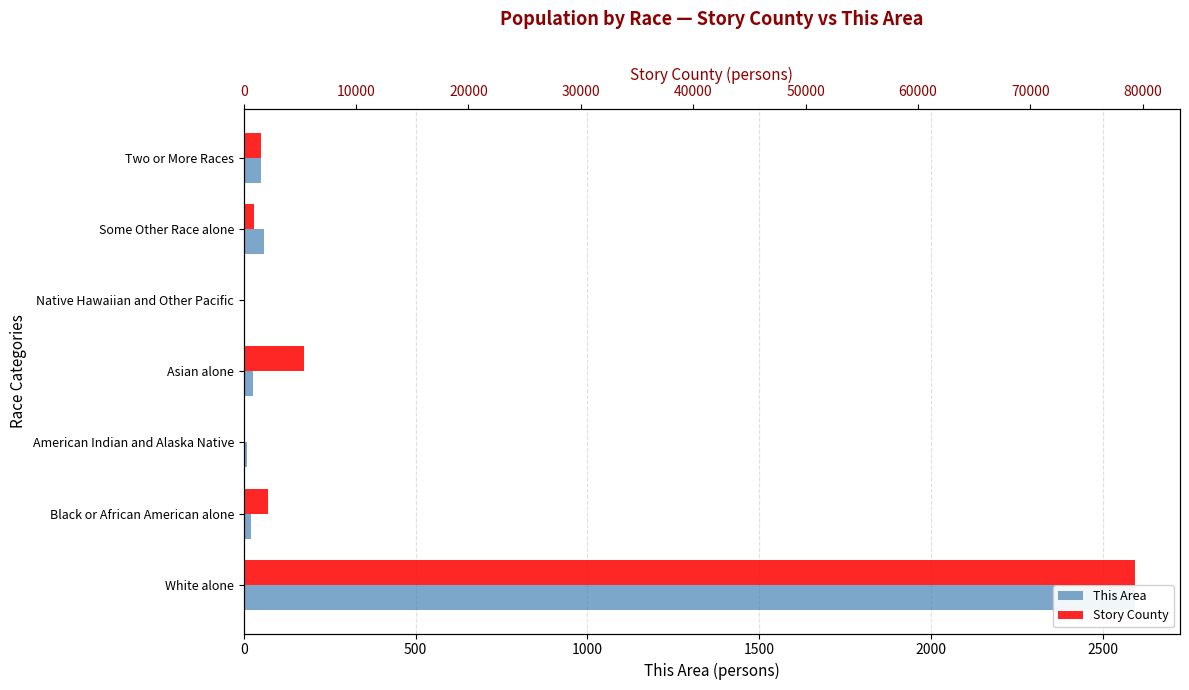

What is the difference between the maximum and second lowest values in the This Area series?

2585